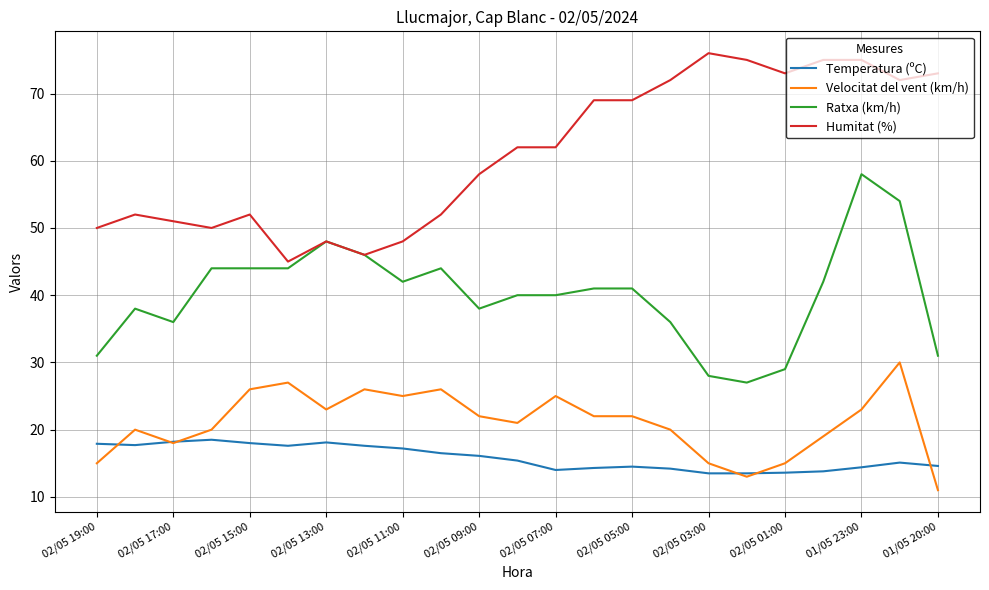

What is the minimum value for Velocitat del vent (km/h)?

11.0